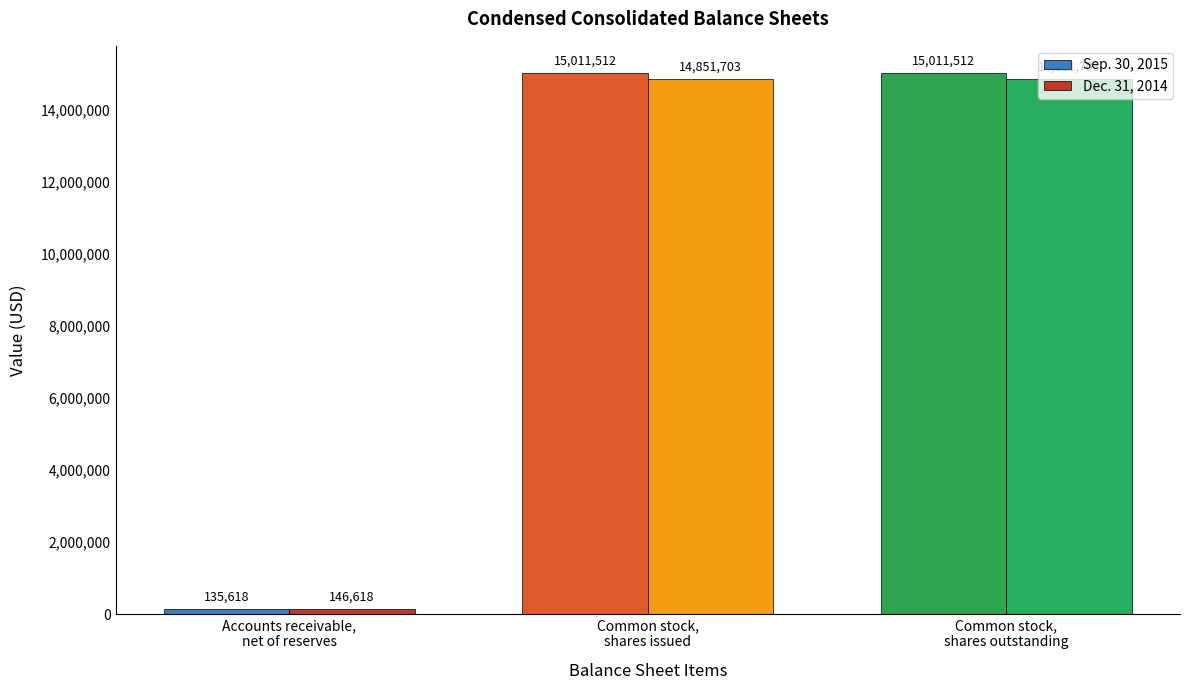

What are all the series names shown in the legend?

Sep. 30, 2015, Dec. 31, 2014